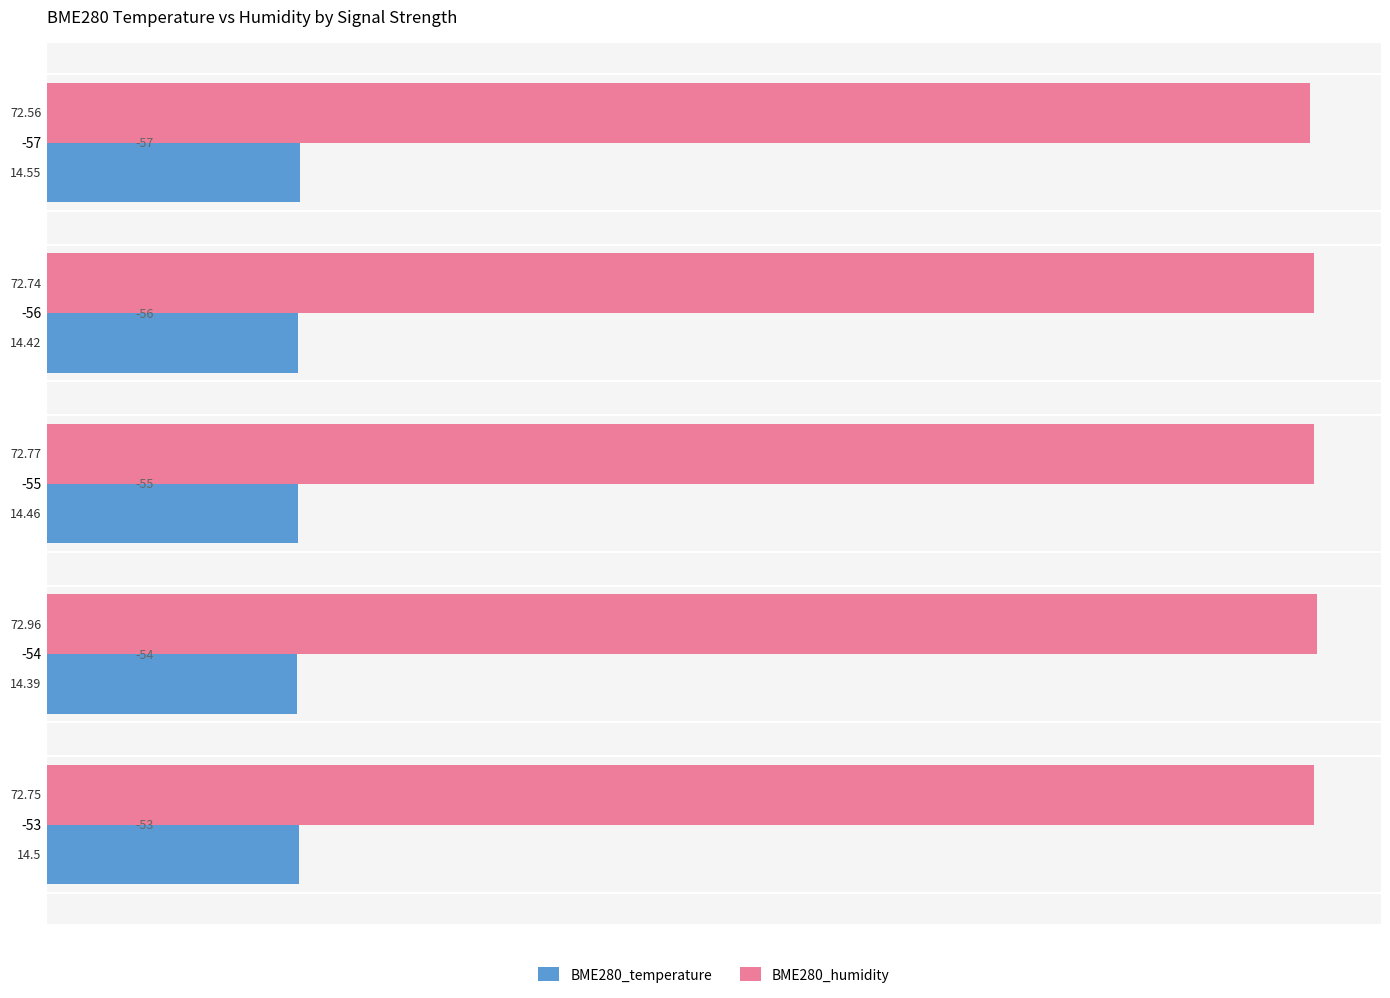

Between -57 and -56, which series saw the biggest shift?

BME280_humidity